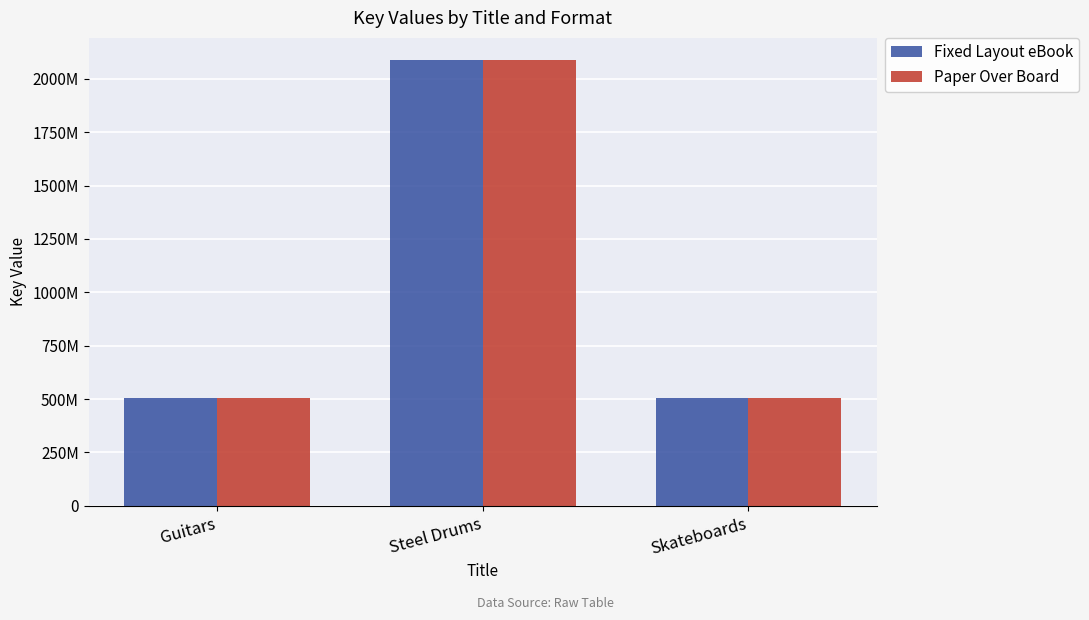

What are all the series names shown in the legend?

Fixed Layout eBook, Paper Over Board